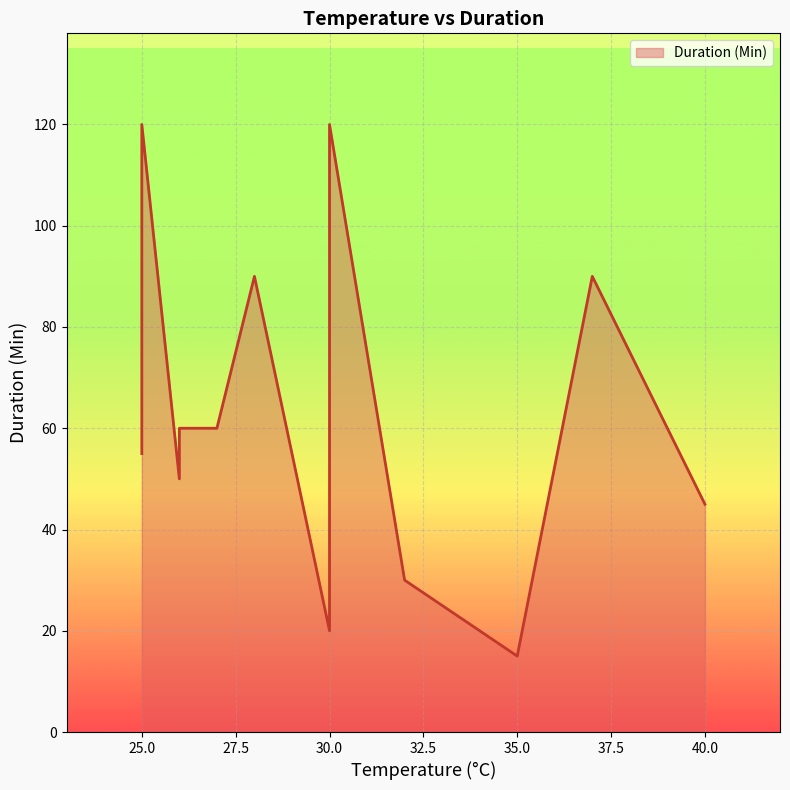

What is the difference between the second highest and minimum values?

105